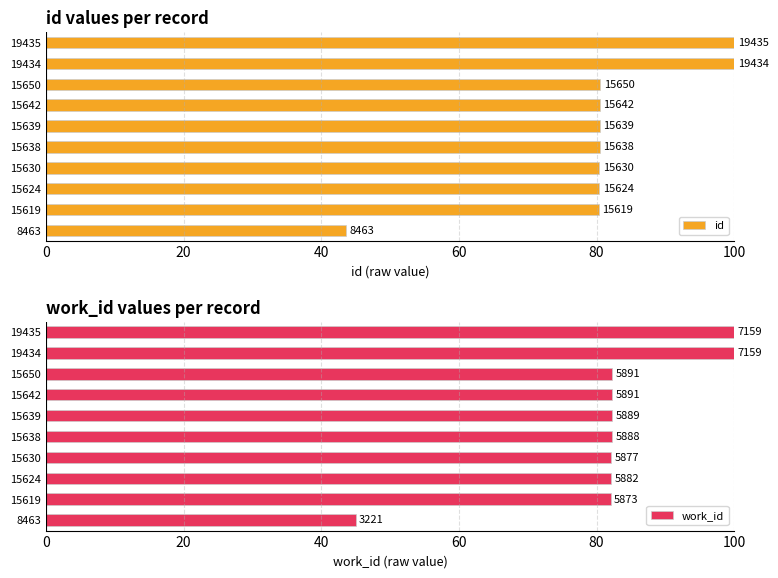

The value of work_id at 15642 is 82.3. True or false?

True